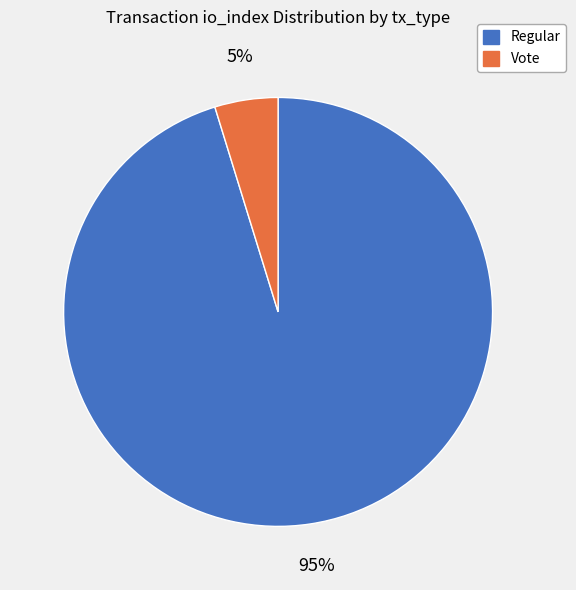

Is there a majority slice in this chart?

Yes